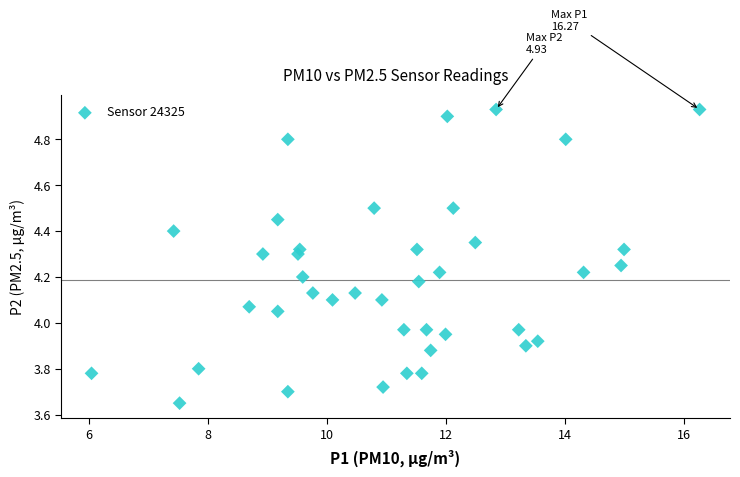

What is the range of Y values (max minus min)?

1.3